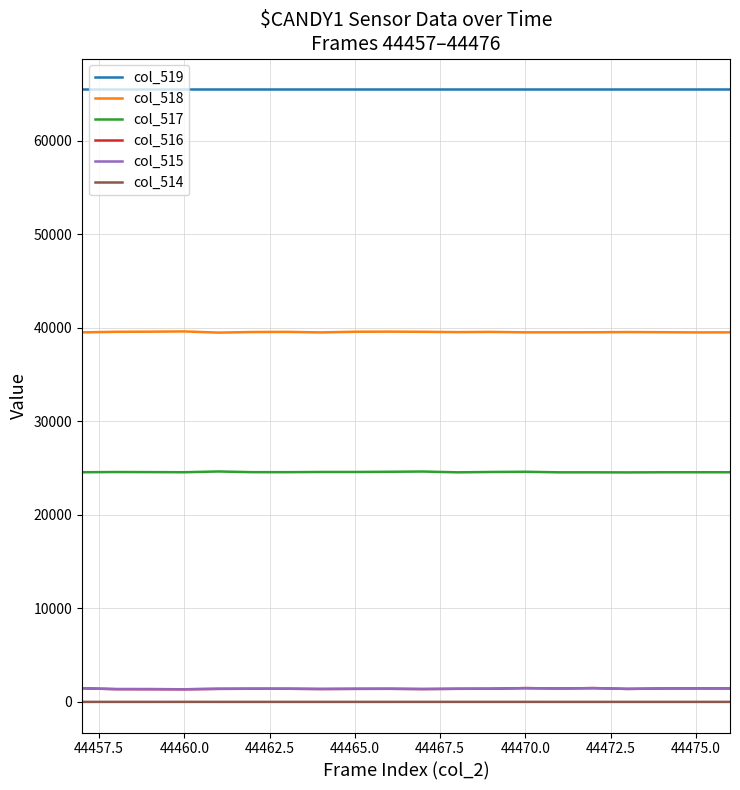

In col_518, how many points are lower than both neighbors (excluding endpoints)?

5